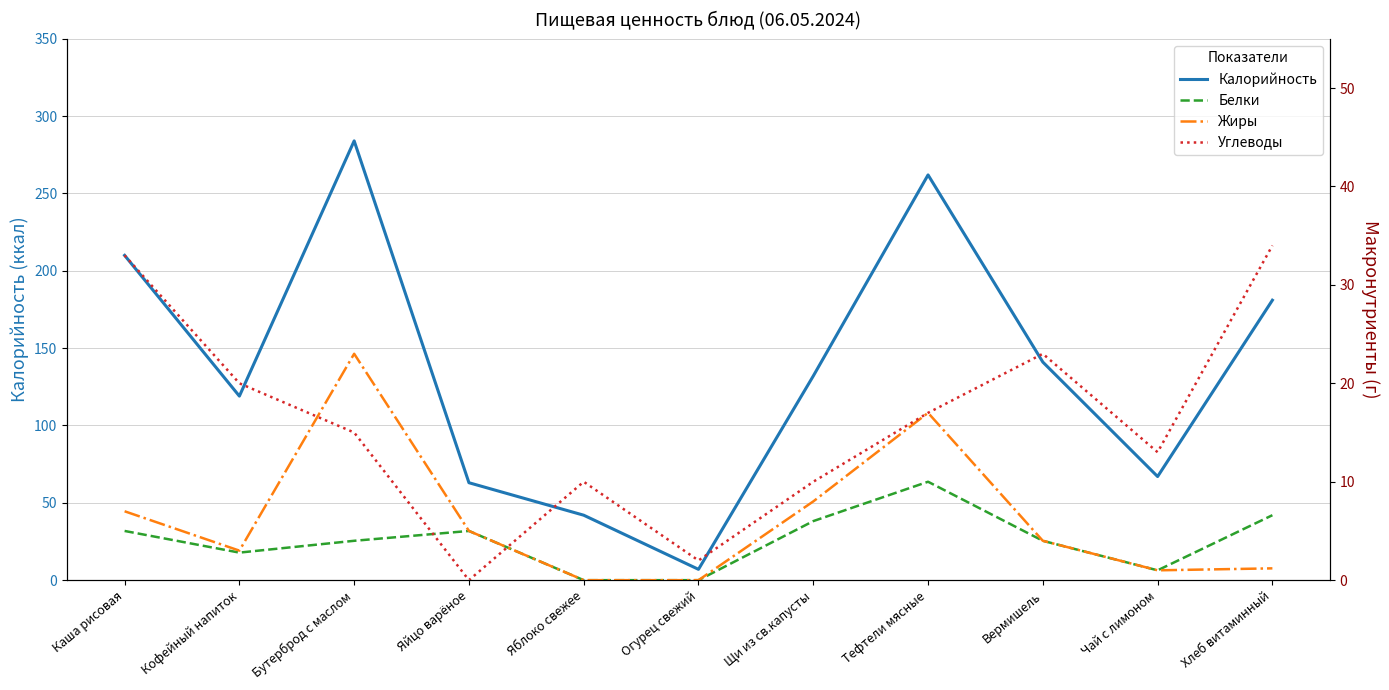

Count the number of categories in the chart.

11